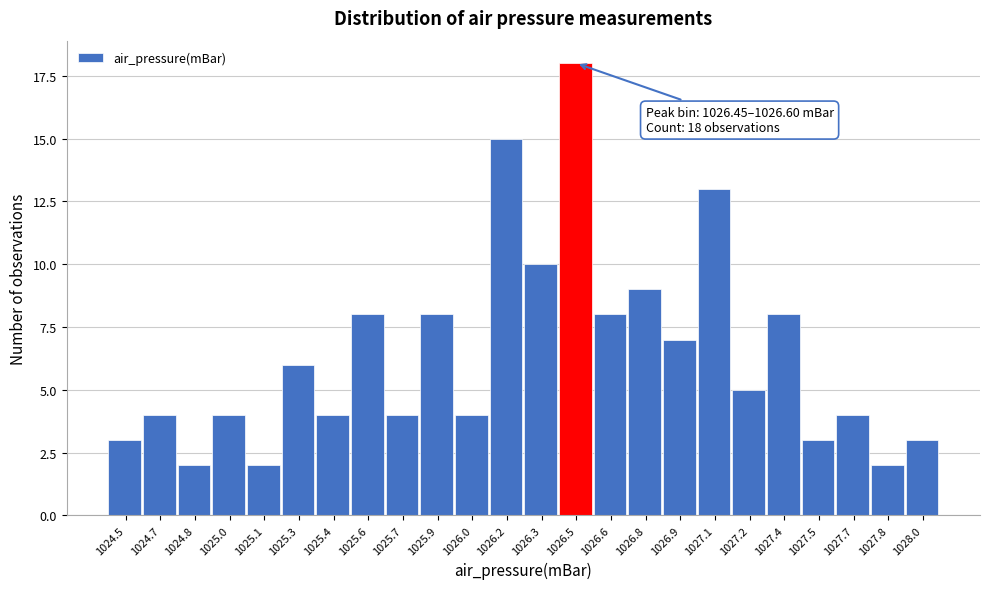

Reading right to left, extract all data points from this chart.

3	2	4	3	8	5	13	7	9	8	18	10	15	4	8	4	8	4	6	2	4	2	4	3